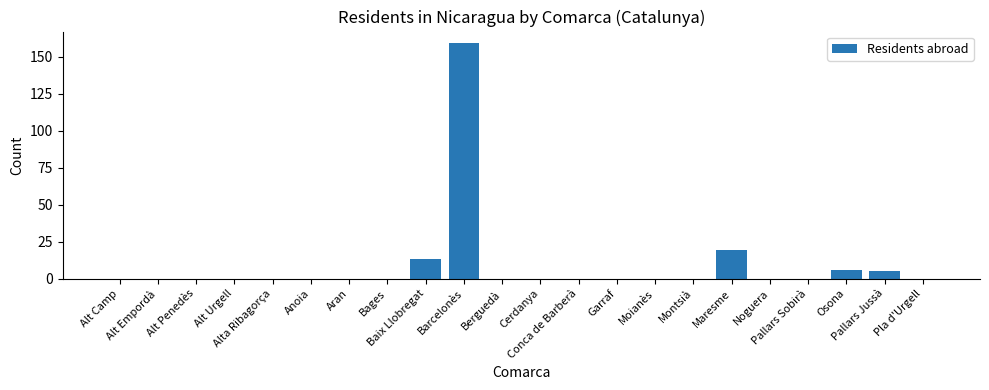

The value at Barcelonès is 269. True or false?

False